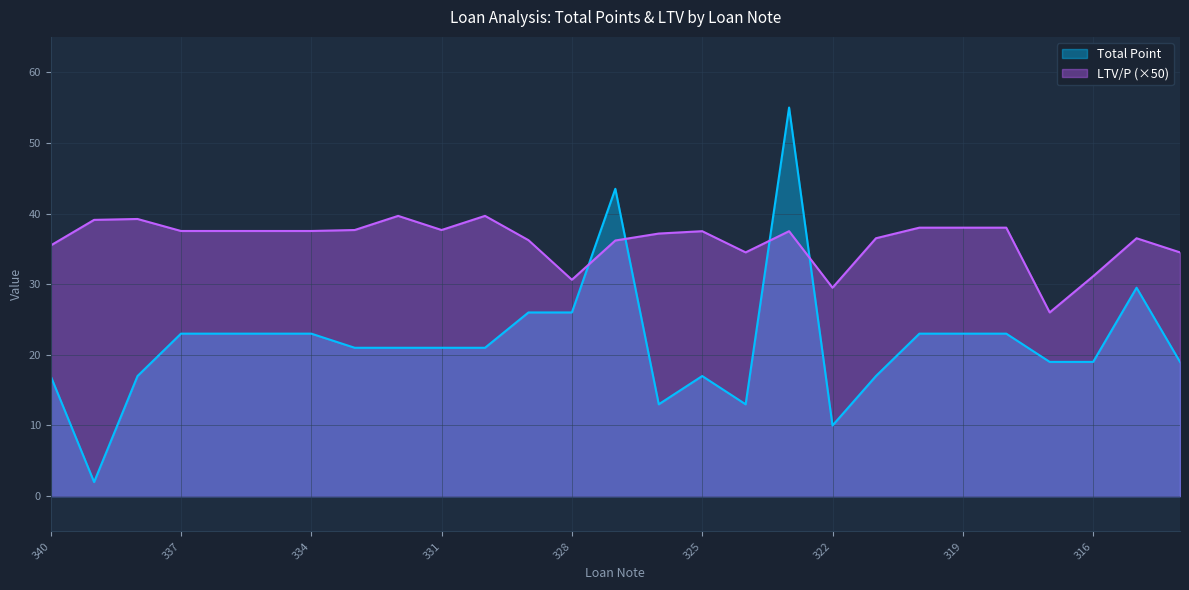

What is the sum of the Total Point values at 328 and 324?

39.0